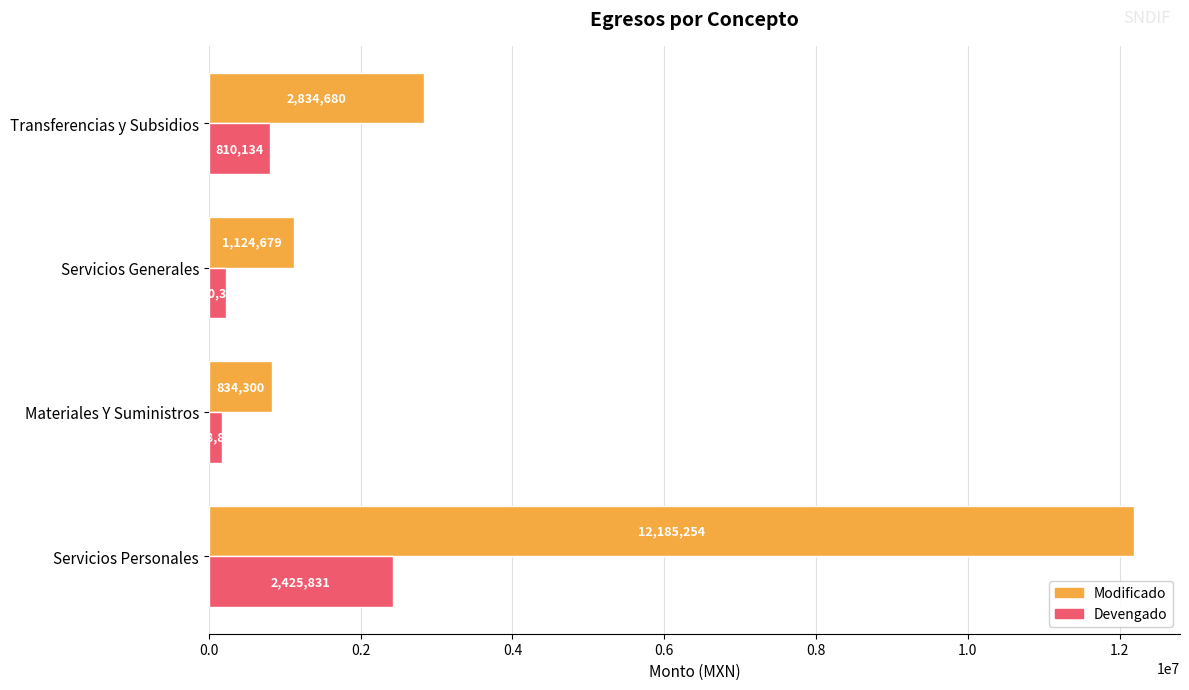

What are all the series names shown in the legend?

Modificado, Devengado